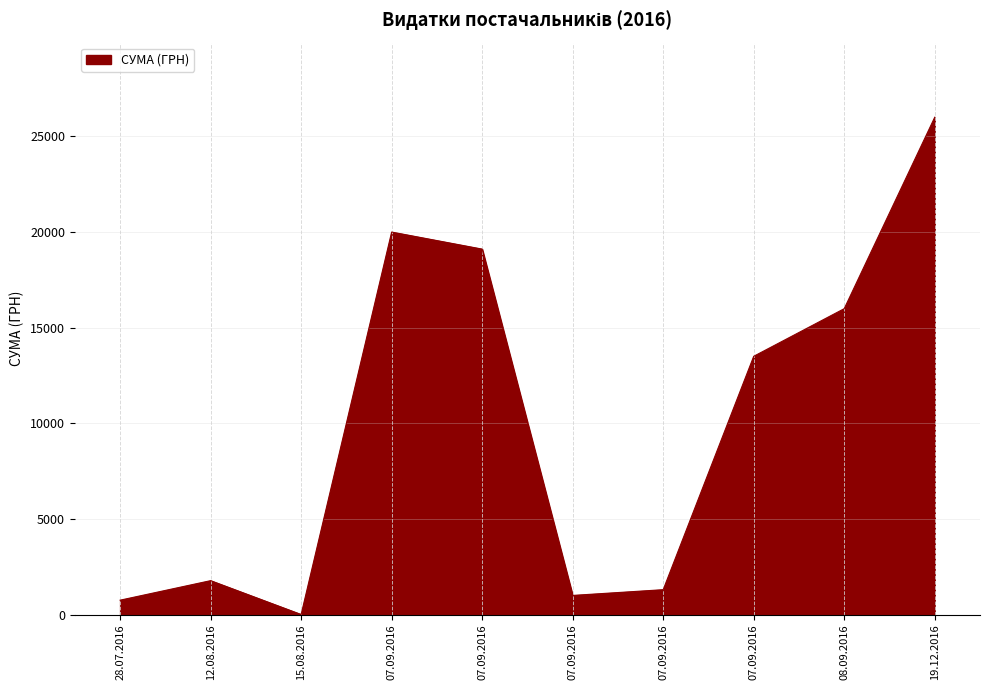

How many lines are shown in the chart?

1